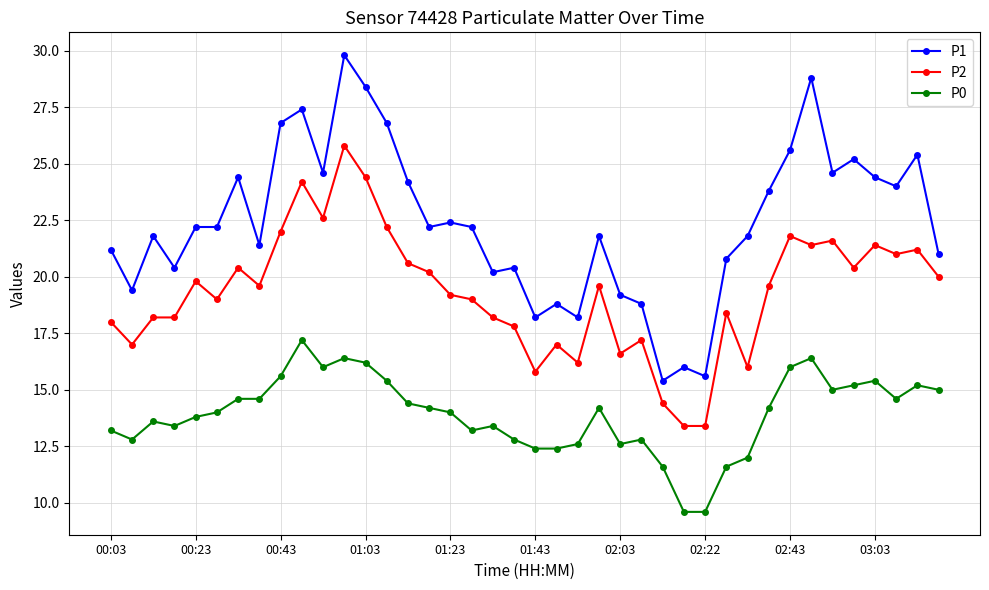

True or false: P1 has more than 1 interior local peaks.

True